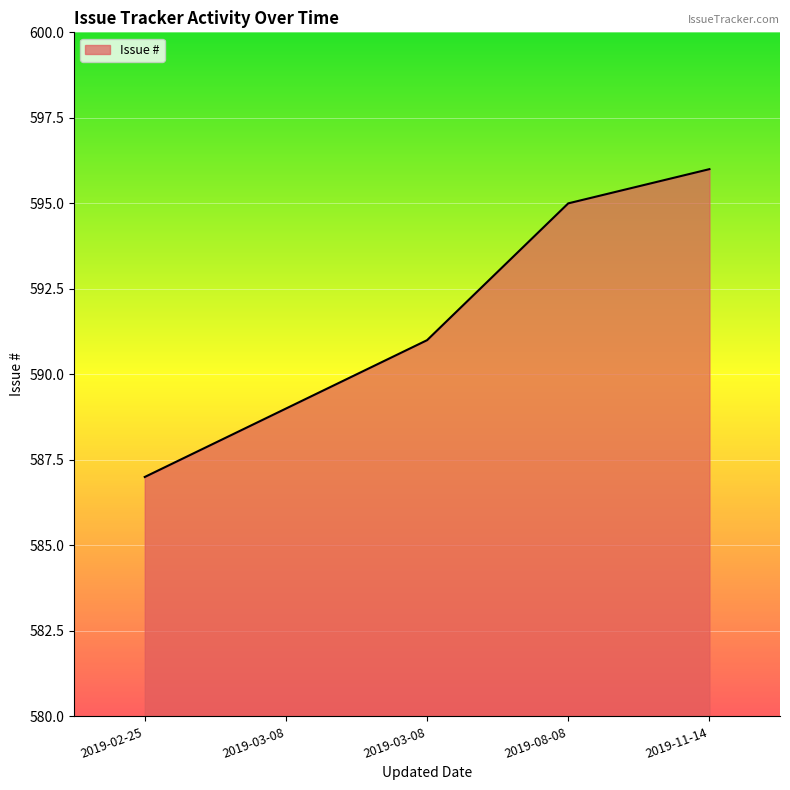

What is the maximum value shown in the chart?

596